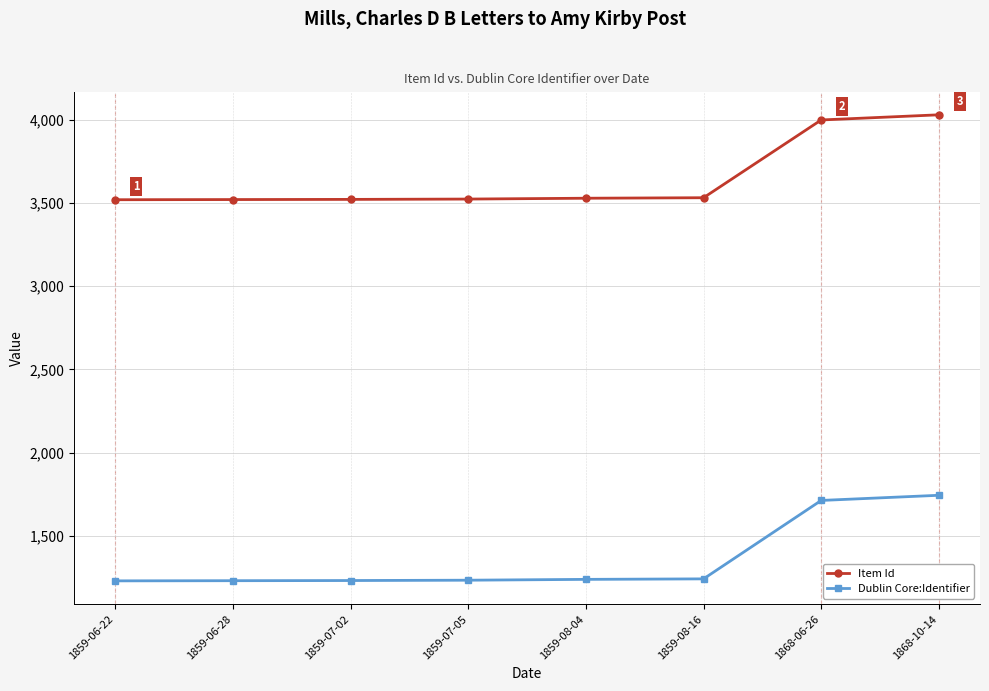

At which category is the sum across all series the highest?

1868-10-14